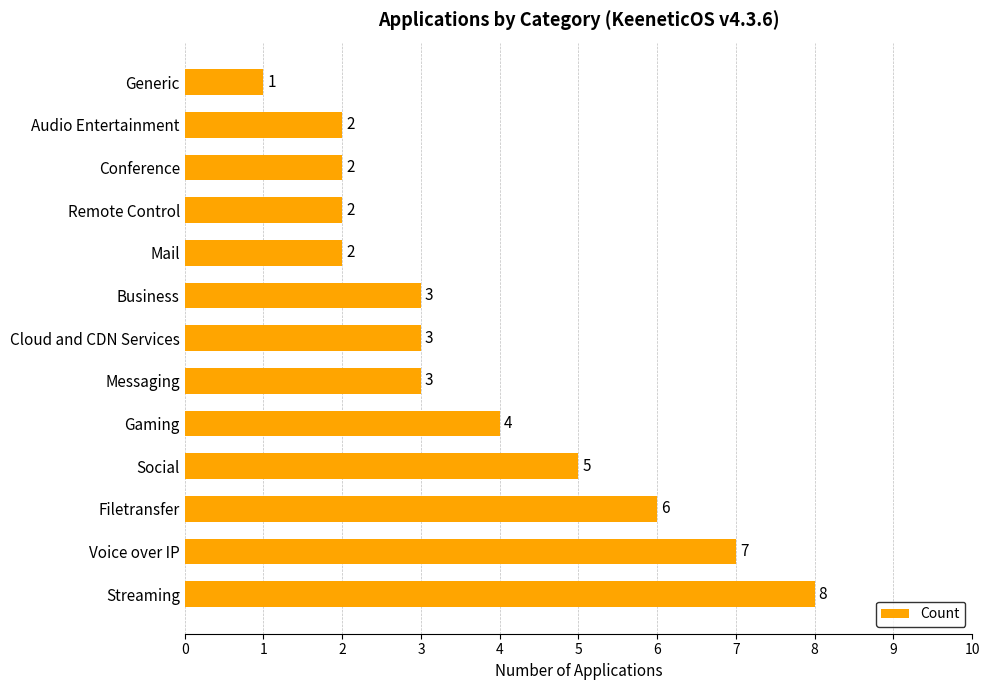

True or false: the data shows 1 at Generic.

True